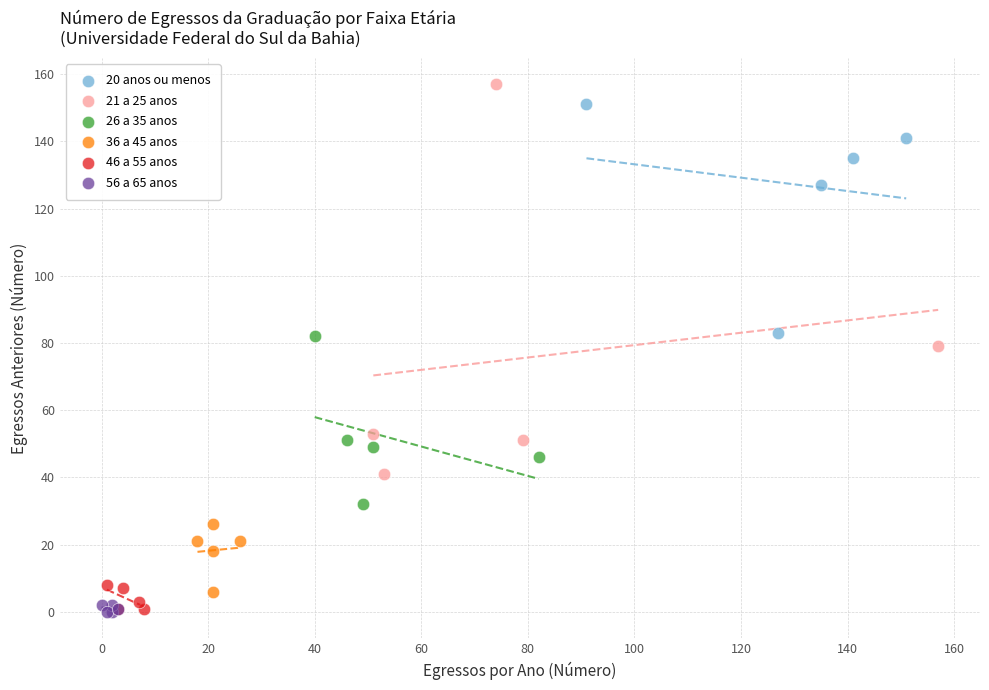

What are all the series names shown in the legend?

20 anos ou menos, 21 a 25 anos, 26 a 35 anos, 36 a 45 anos, 46 a 55 anos, 56 a 65 anos